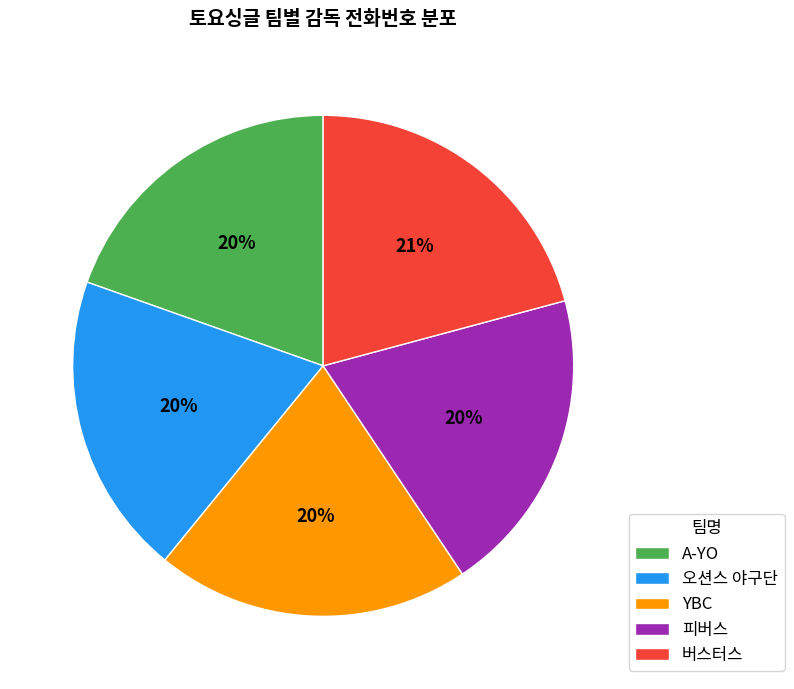

How many segments does this pie chart have?

5